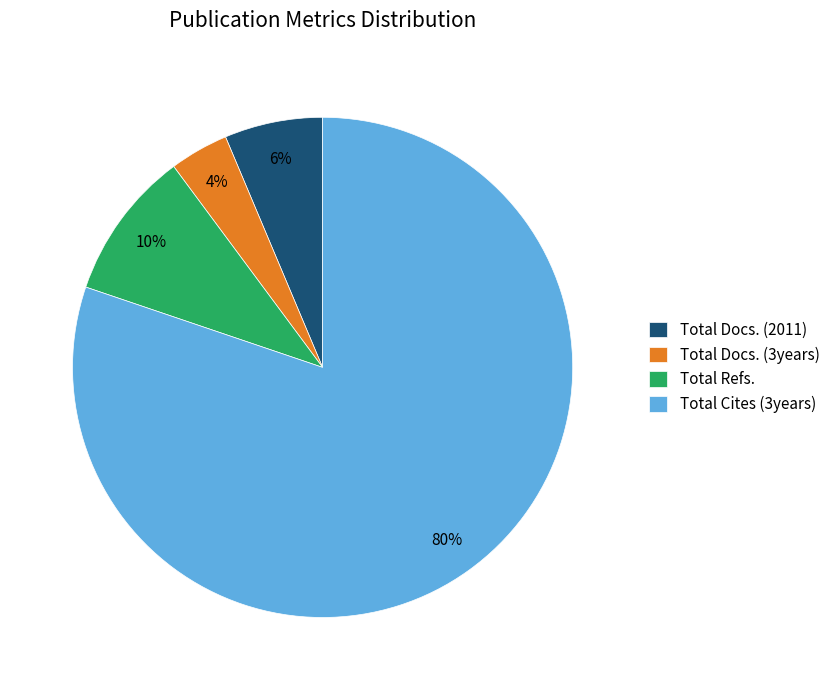

To the nearest percent, what portion does Total Docs. (2011) represent?

6%